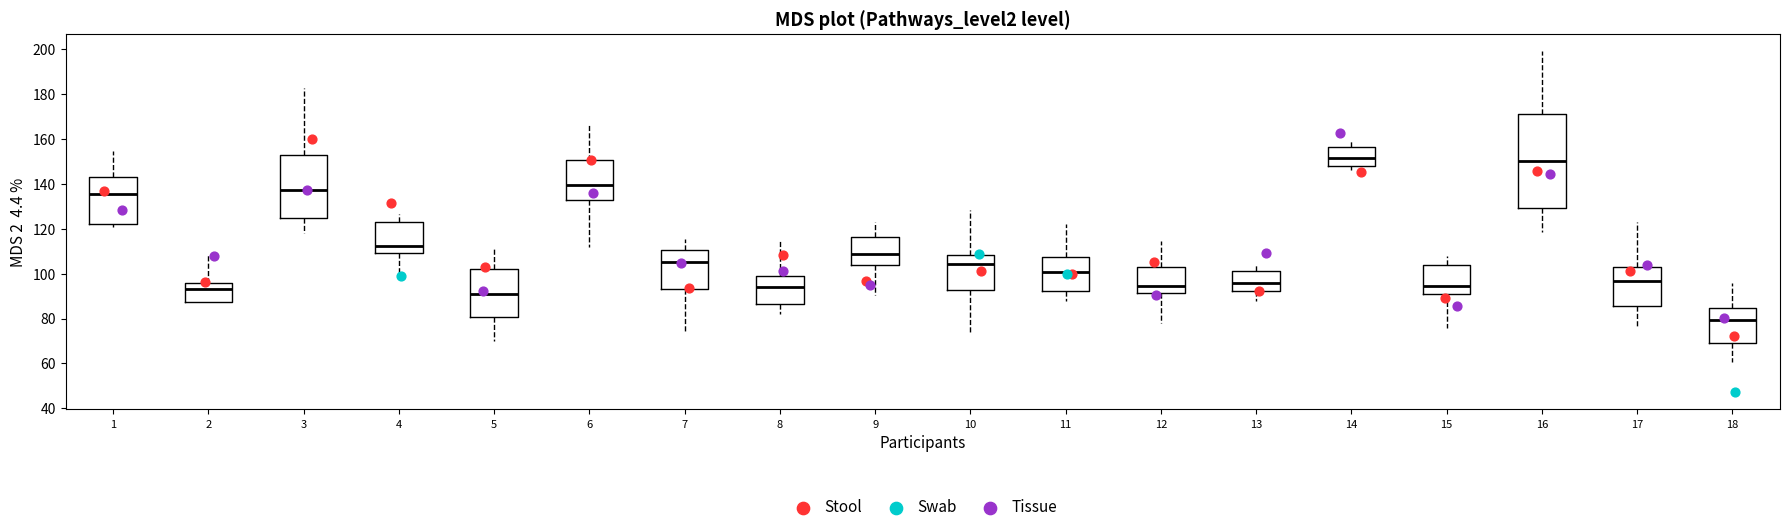

Which box has the lowest median line?

18